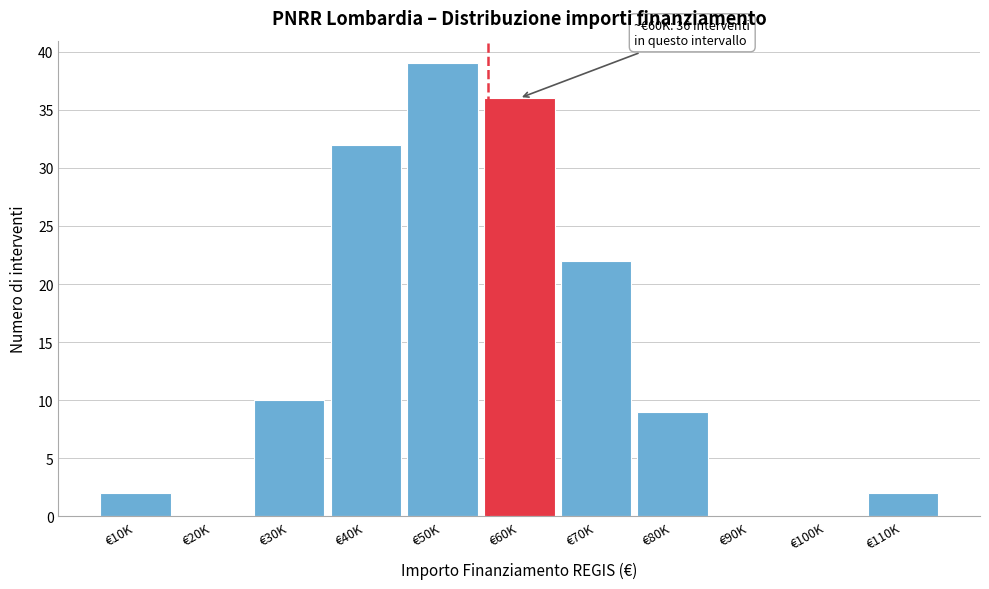

Reading left to right, transcribe all the data shown in this chart.

€10K=2	€20K=0	€30K=10	€40K=32	€50K=39	€60K=36	€70K=22	€80K=9	€90K=0	€100K=0	€110K=2